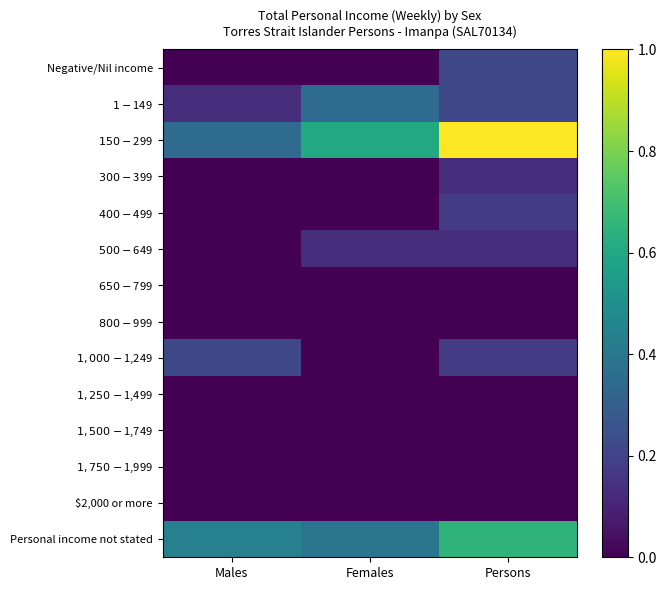

Reading left to right, transcribe all the data shown in this chart.

Negative/Nil income: Males=0.0	Females=0.0	Persons=0.2
$1-$149: Males=0.1	Females=0.3	Persons=0.2
$150-$299: Males=0.3	Females=0.6	Persons=1.0
$300-$399: Males=0.0	Females=0.0	Persons=0.1
$400-$499: Males=0.0	Females=0.0	Persons=0.2
$500-$649: Males=0.0	Females=0.1	Persons=0.1
$650-$799: Males=0.0	Females=0.0	Persons=0.0
$800-$999: Males=0.0	Females=0.0	Persons=0.0
$1,000-$1,249: Males=0.2	Females=0.0	Persons=0.2
$1,250-$1,499: Males=0.0	Females=0.0	Persons=0.0
$1,500-$1,749: Males=0.0	Females=0.0	Persons=0.0
$1,750-$1,999: Males=0.0	Females=0.0	Persons=0.0
$2,000 or more: Males=0.0	Females=0.0	Persons=0.0
Personal income not stated: Males=0.4	Females=0.4	Persons=0.7